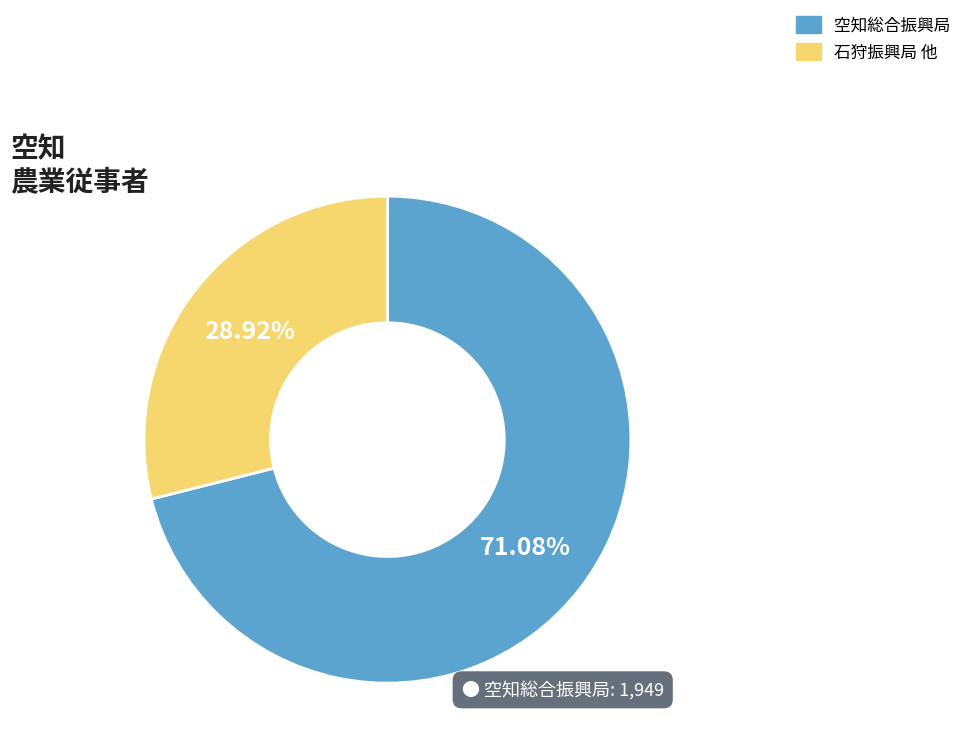

Which slice is the smallest?

石狩振興局 他